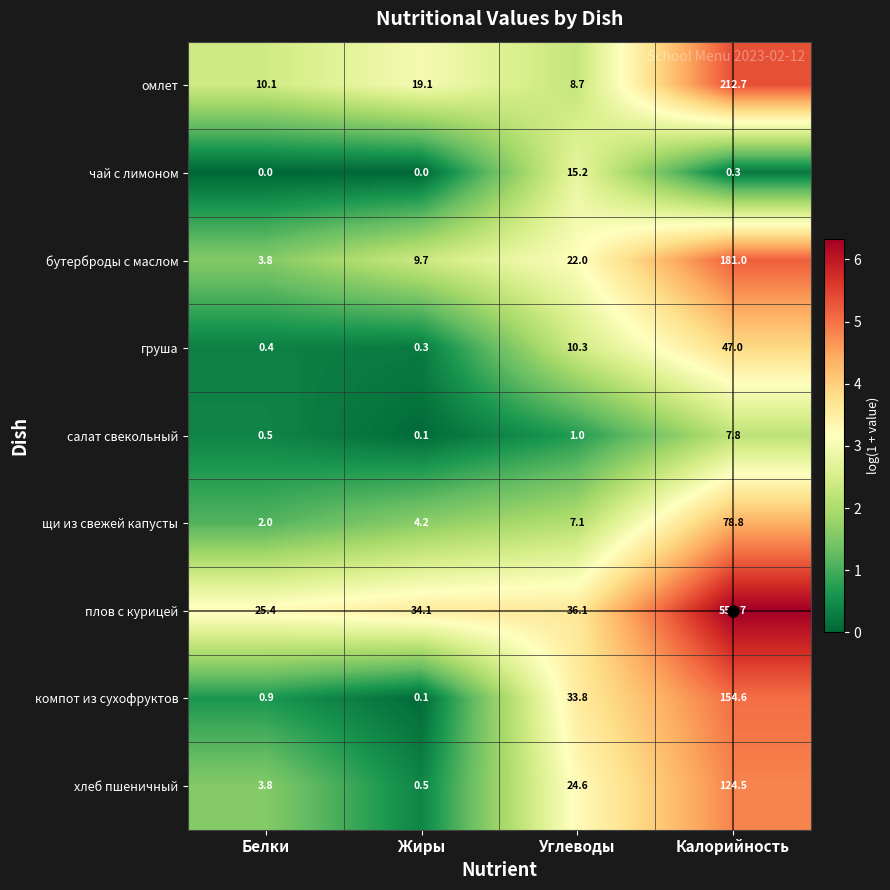

What is the sum of the салат свекольный values at Жиры and Углеводы?

1.1